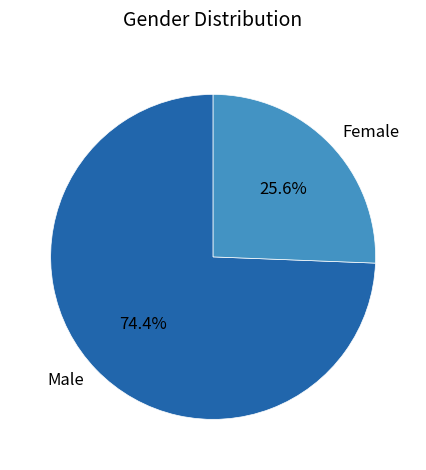

What portion of the pie excludes Female?

74.4%